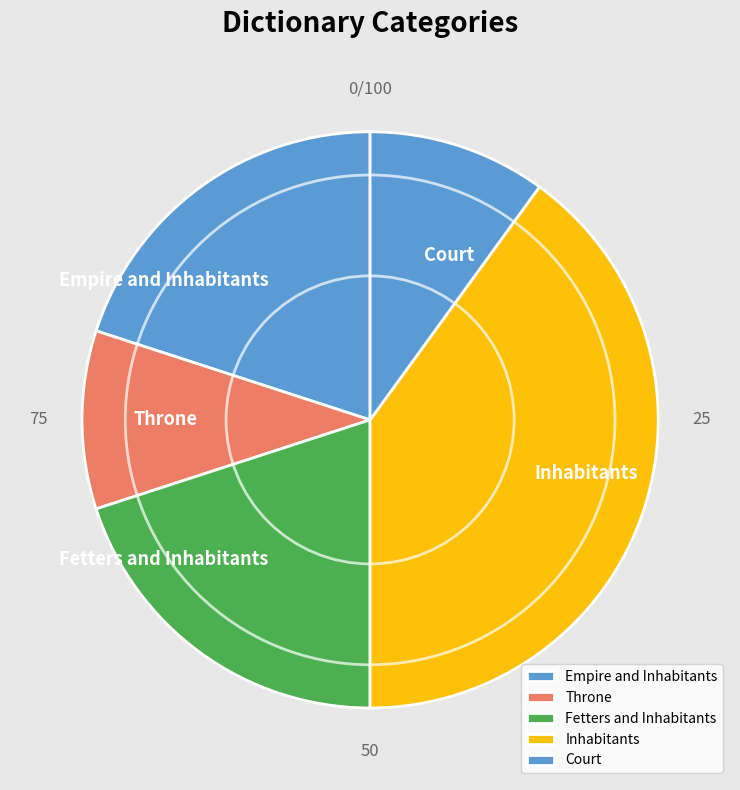

Do Throne and Fetters and Inhabitants together represent more than half of the pie?

No